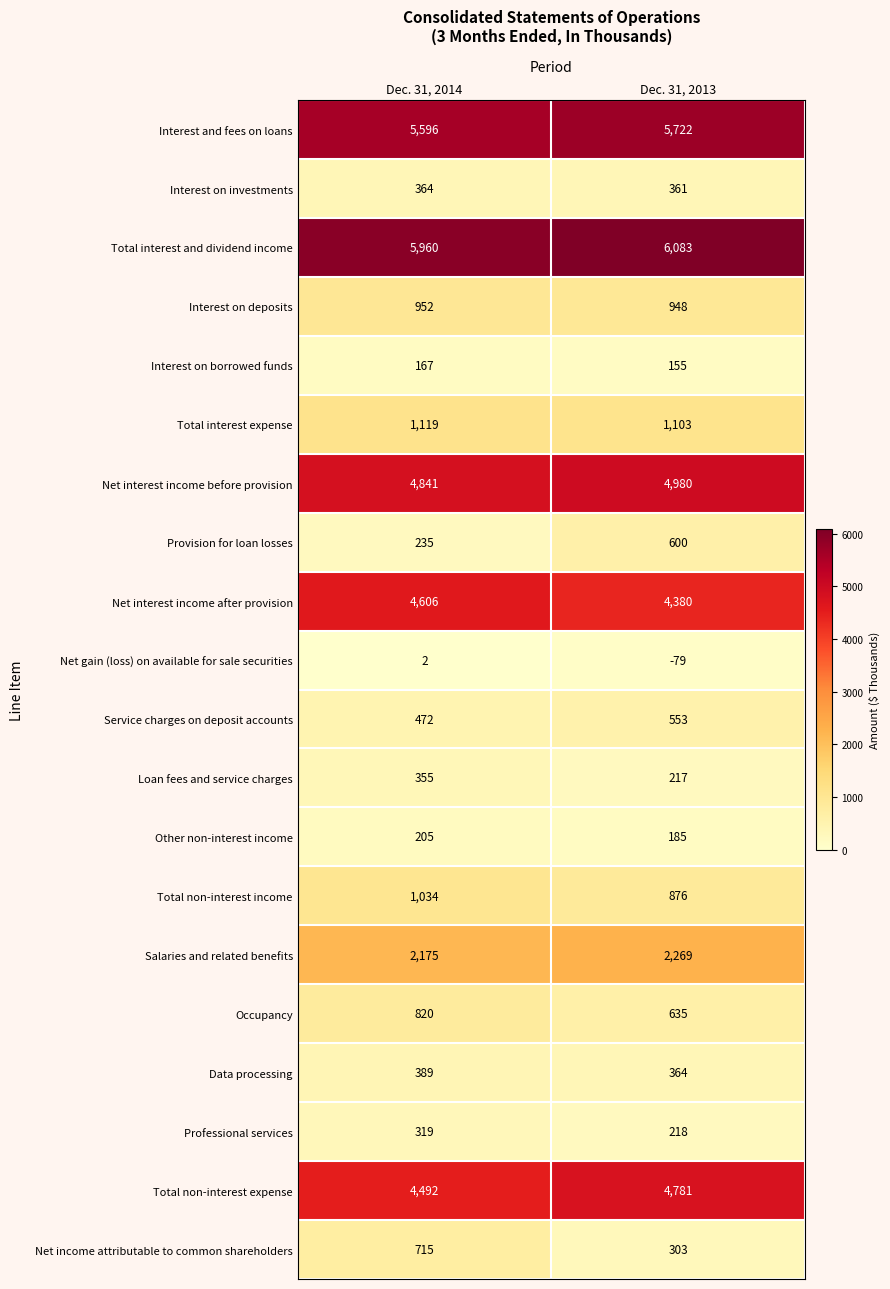

What is the sum of all Interest on borrowed funds values?

322